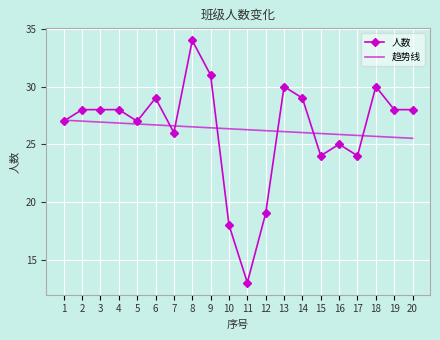

True or false: 趋势线 has a value of 27.0 at 2.

True